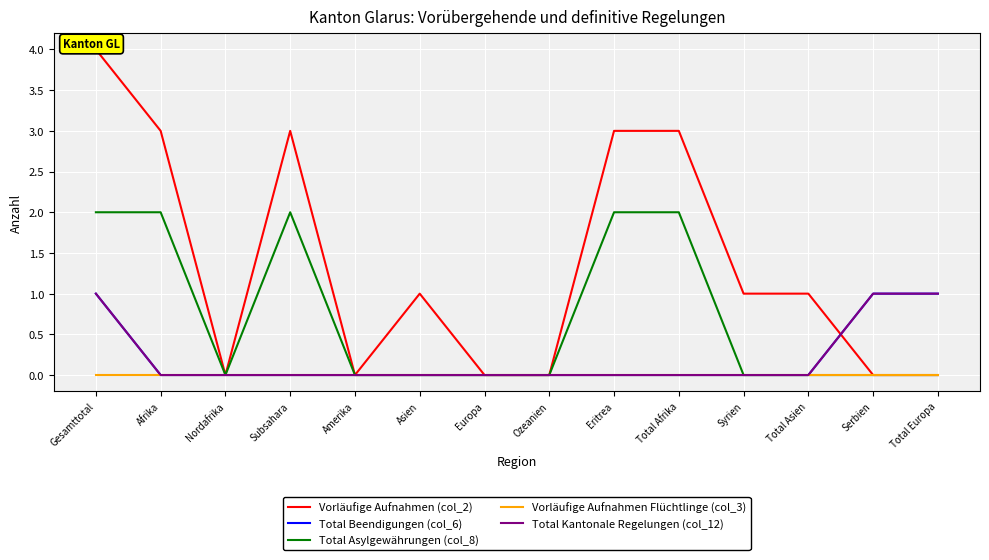

What is the label of the 7th point from the right?

Ozeanien